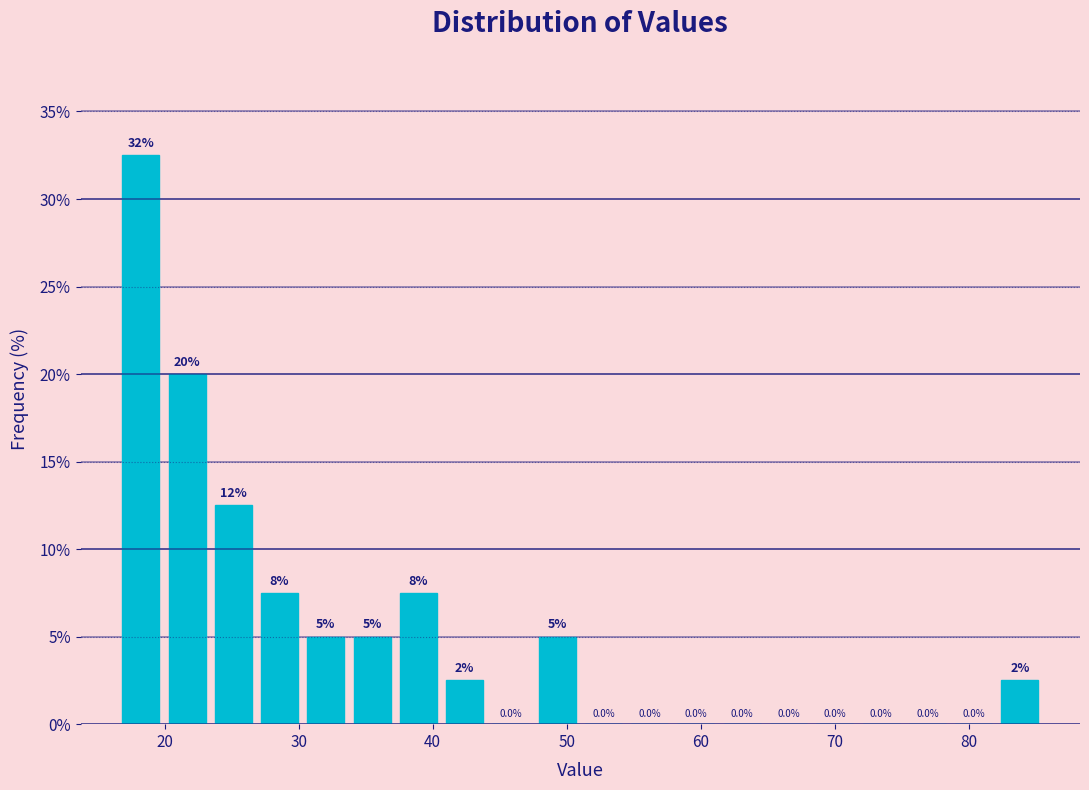

Around what value on the x-axis is the tallest bar? Give the approximate position of its centre, as read against the axis.

18